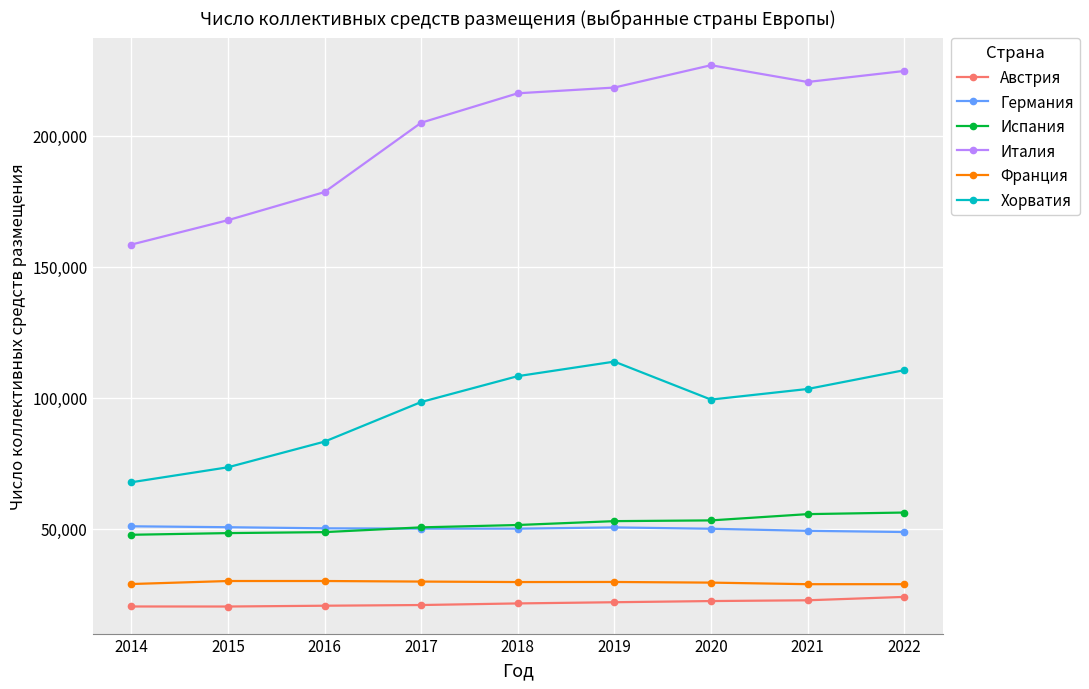

How many data points in Хорватия are less than 99270?

4